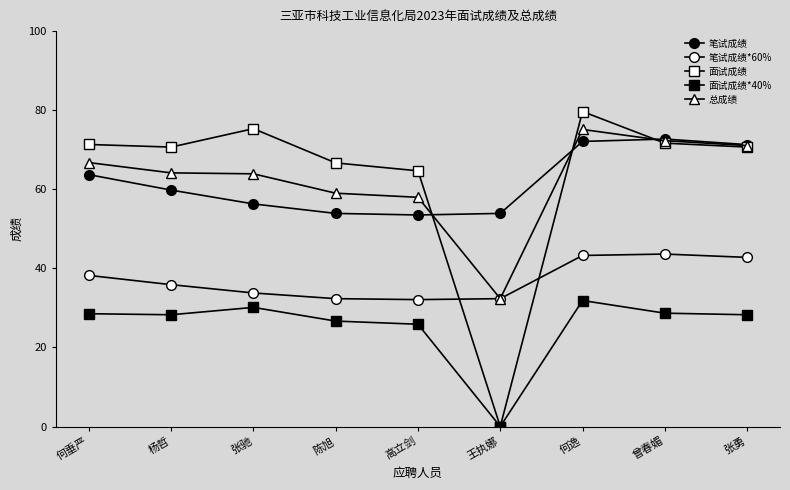

Rank the series at 张驰 from lowest to highest value.

面试成绩*40%, 笔试成绩*60%, 笔试成绩, 总成绩, 面试成绩